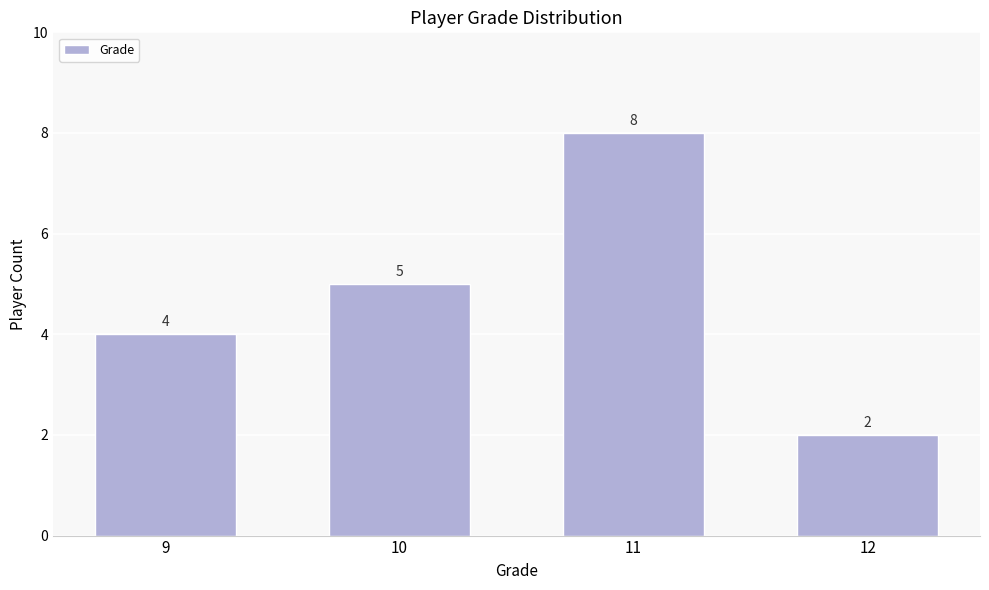

Reading left to right, extract all data points from this chart.

9=4	10=5	11=8	12=2